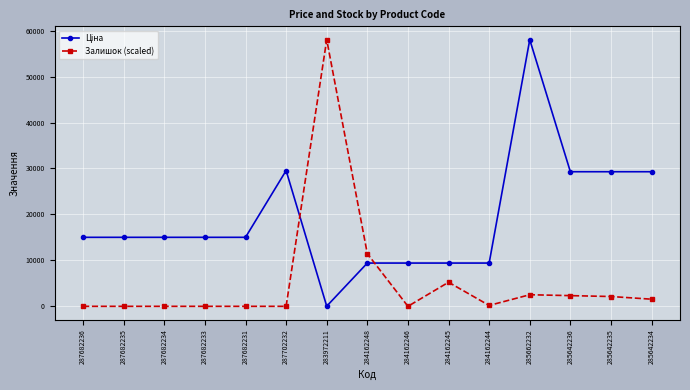

True or false: Залишок (scaled) has a value of 0.0 at 287682231.

True